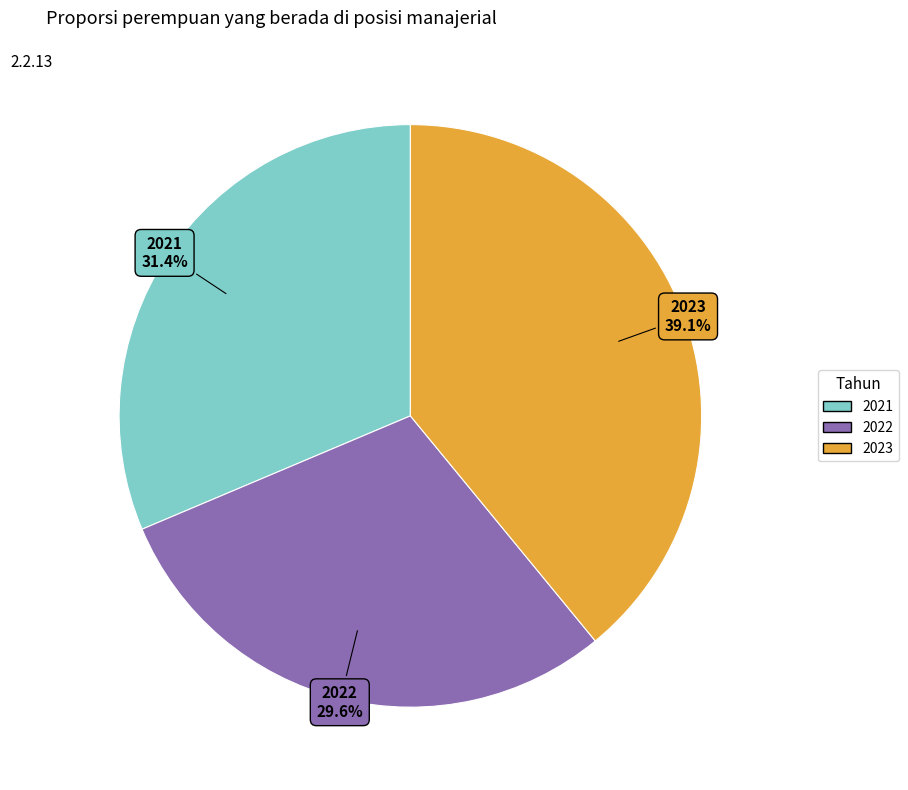

True or false: 2021 accounts for 21% of the total.

False